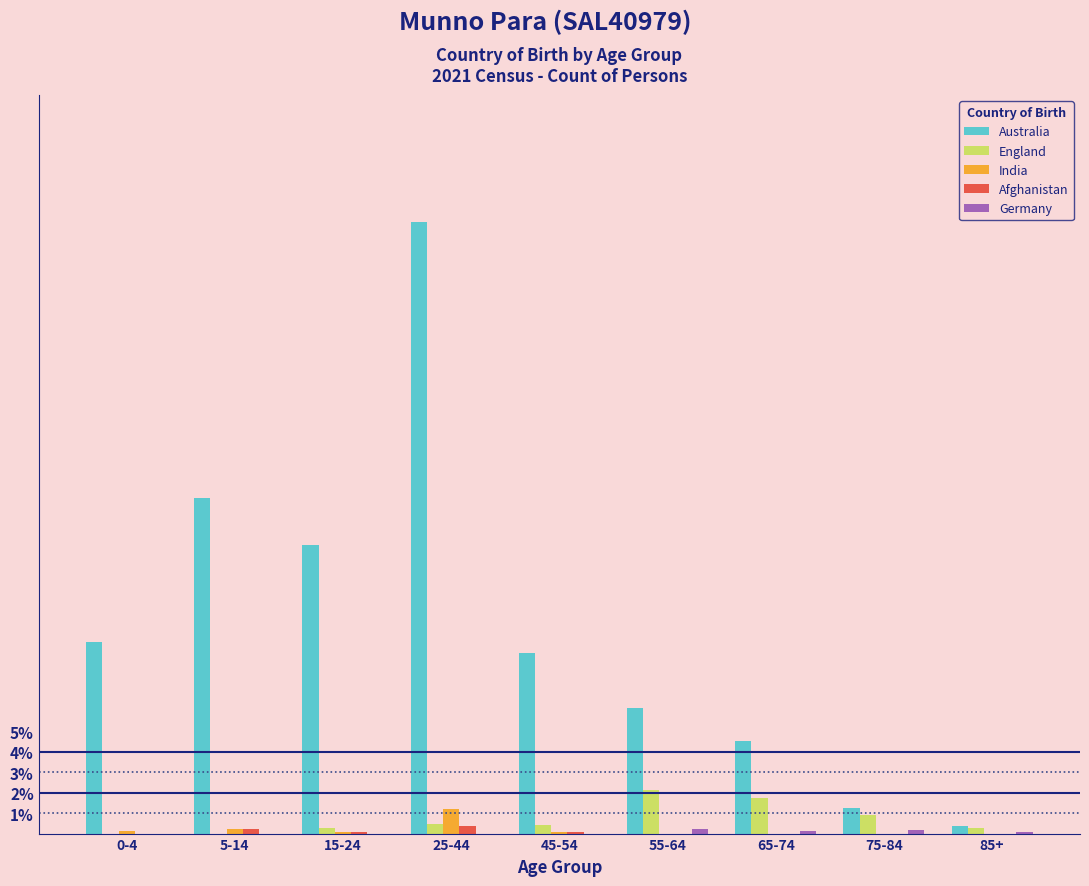

Which series has the largest total across all categories?

Australia